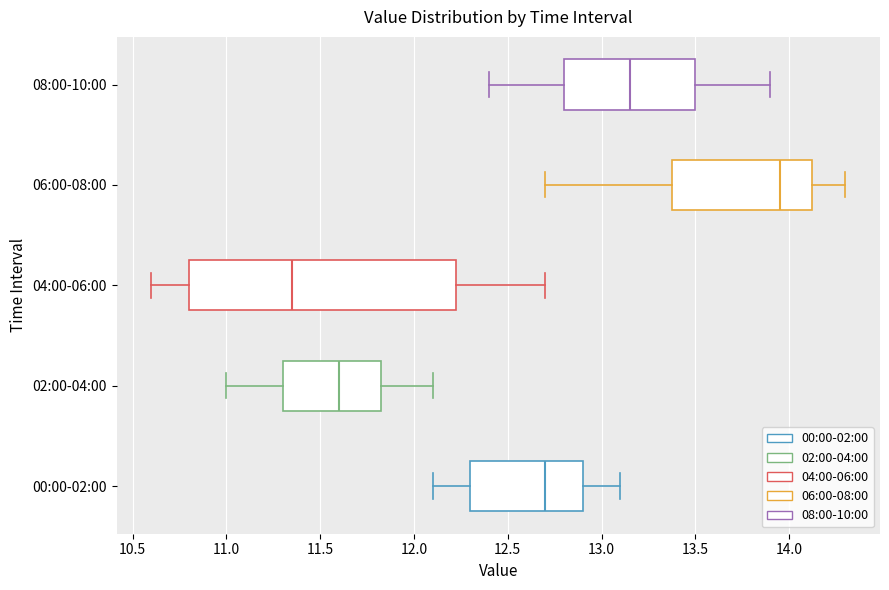

Where does the right whisker of the box for 02:00-04:00 end on the x-axis? The values are not printed on the chart, so give them approximately, as read against the axis.

12.10